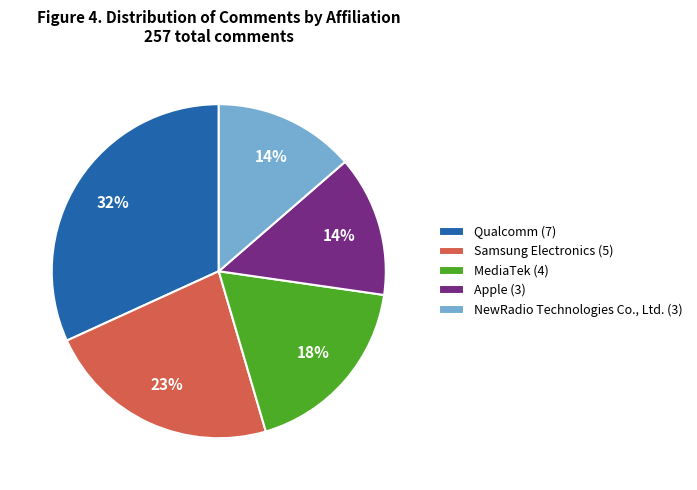

Does MediaTek account for over 50% of the chart?

No